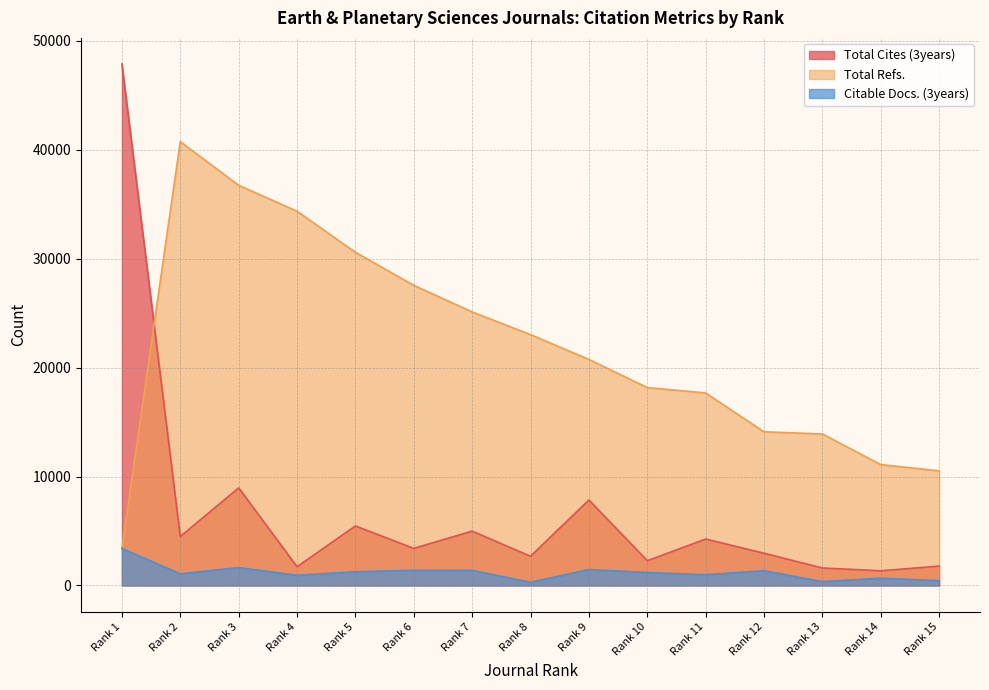

What is the sum of the Total Refs. values at Rank 13 and Rank 4?

48285